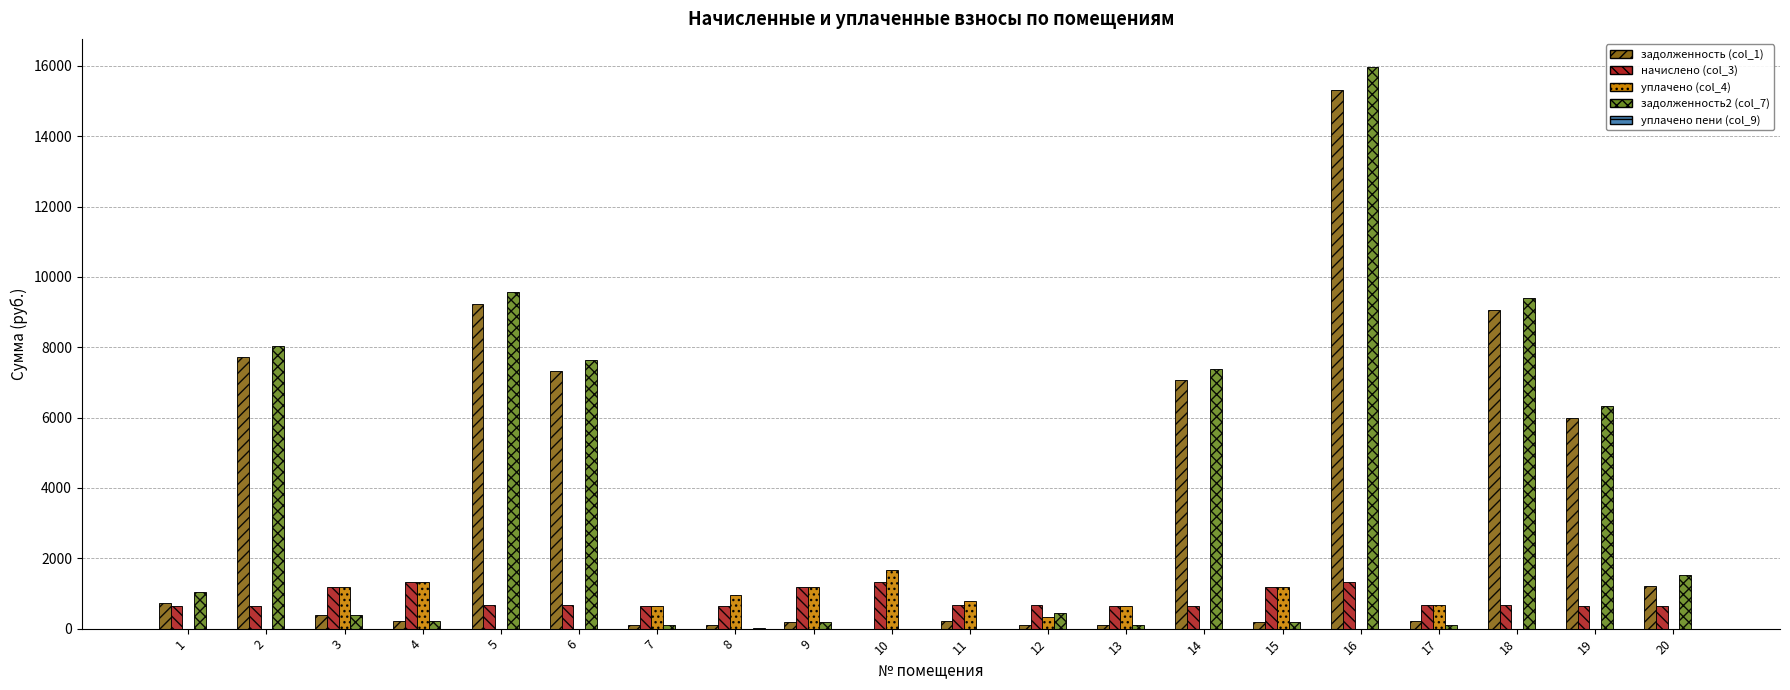

Between 2 and 11, which series saw the biggest shift?

задолженность2 (col_7)